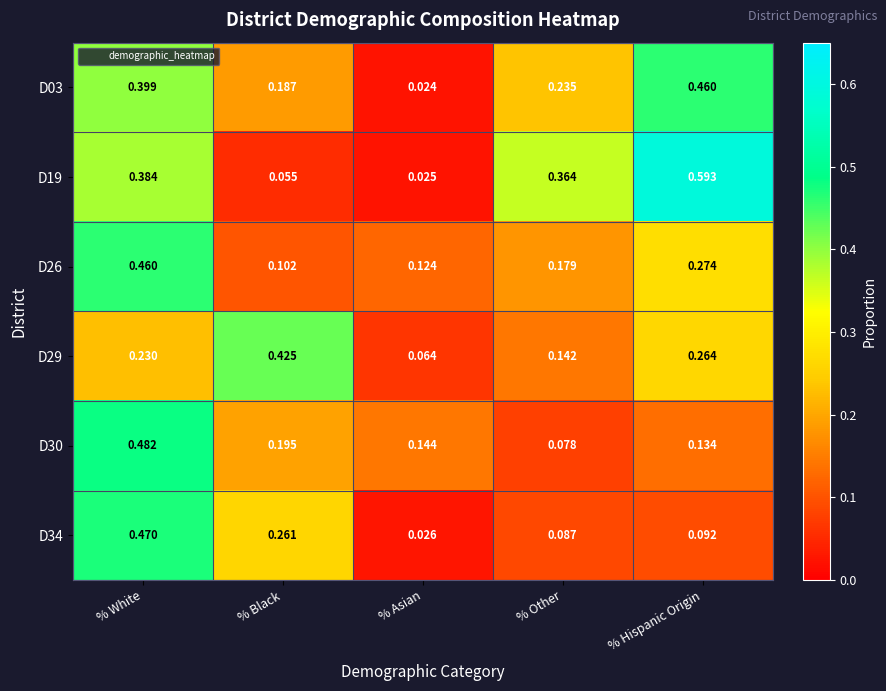

Rank the categories by D29 value from highest to lowest.

% Black, % Hispanic Origin, % White, % Other, % Asian